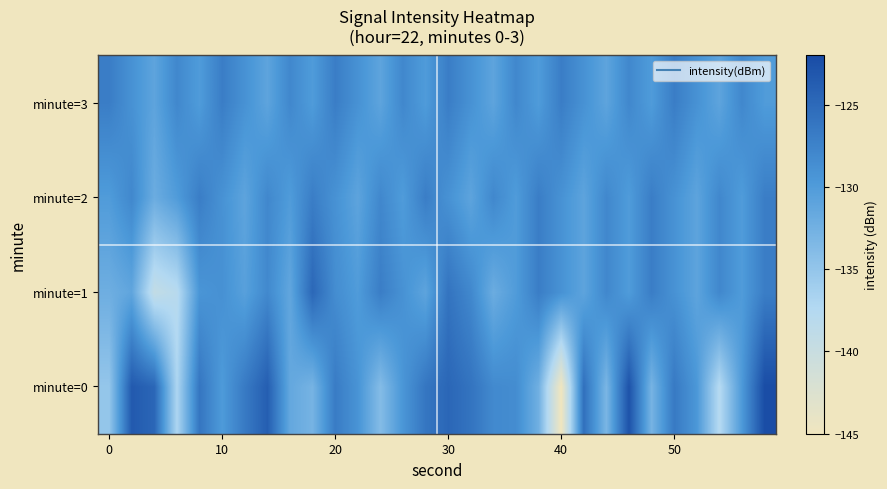

Reading left to right, extract all data points from this chart.

minute=0: -135.1	-123.4	-124.7	-137.0	-126.2	-129.9	-126.7	-123.8	-131.5	-132.9	-126.8	-129.2	-133.9	-129.4	-126.3	-124.7	-126.0	-128.2	-128.5	-132.4	-145.1	-125.6	-133.1	-122.7	-132.9	-126.6	-129.6	-137.7	-129.8	-122.1
minute=1: -132.2	-131.2	-139.3	-138.0	-129.3	-128.9	-130.6	-128.1	-131.3	-124.8	-128.5	-130.0	-127.0	-129.0	-131.0	-126.0	-128.0	-132.0	-130.0	-127.0	-129.0	-131.0	-128.0	-130.0	-127.0	-129.0	-131.0	-128.0	-130.0	-127.0
minute=2: -130.0	-128.0	-132.0	-130.0	-127.0	-129.0	-131.0	-128.0	-130.0	-127.0	-129.0	-131.0	-128.0	-130.0	-127.0	-129.0	-131.0	-128.0	-130.0	-127.0	-129.0	-131.0	-128.0	-130.0	-127.0	-129.0	-131.0	-128.0	-130.0	-127.0
minute=3: -127.0	-129.0	-131.0	-128.0	-130.0	-127.0	-129.0	-131.0	-128.0	-130.0	-127.0	-129.0	-131.0	-128.0	-130.0	-127.0	-129.0	-131.0	-128.0	-130.0	-127.0	-129.0	-131.0	-128.0	-130.0	-127.0	-129.0	-131.0	-128.0	-130.0